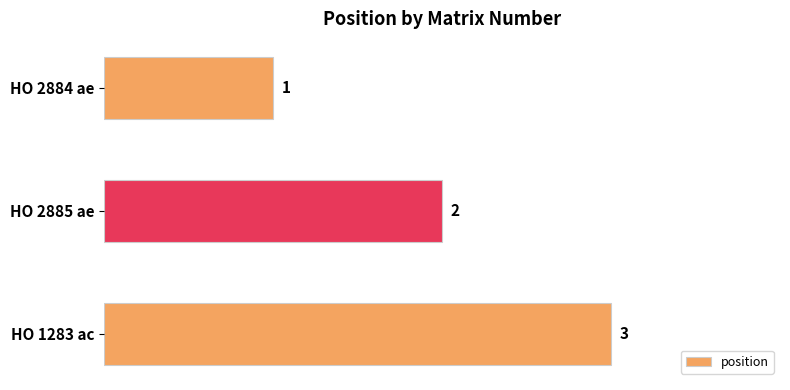

At which category does the chart reach its peak across all series?

HO 1283 ac